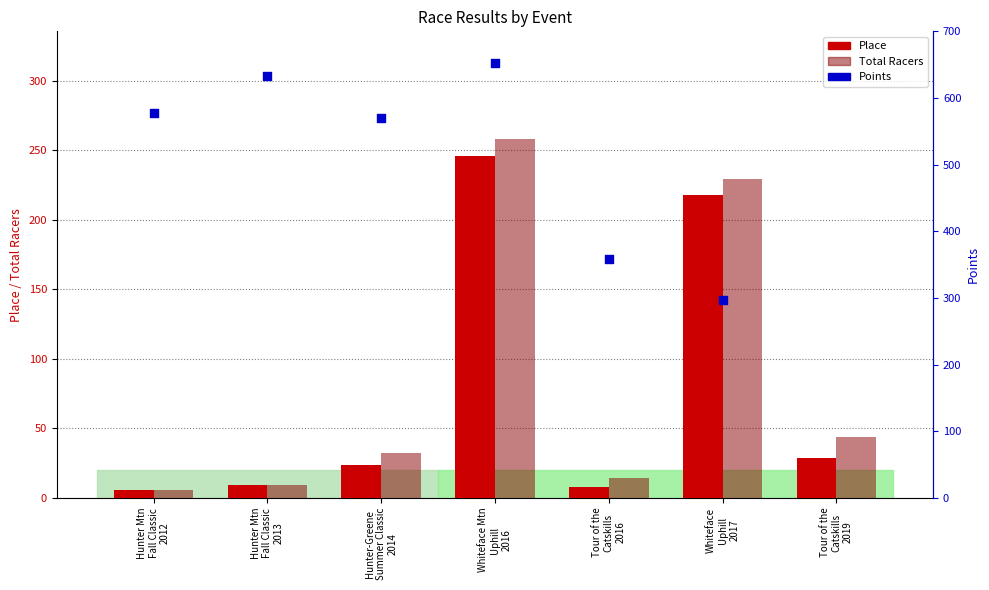

Which series reaches the minimum Y coordinate?

place